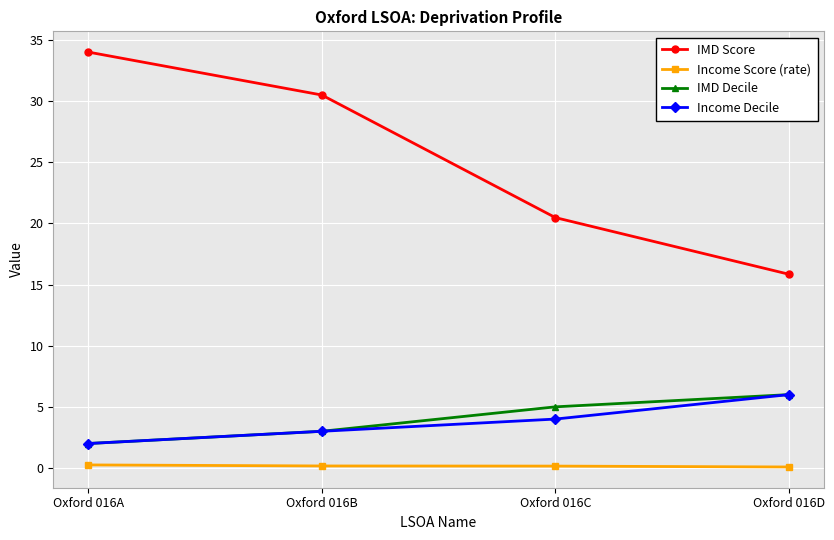

At how many categories does at least one series exceed 32?

1